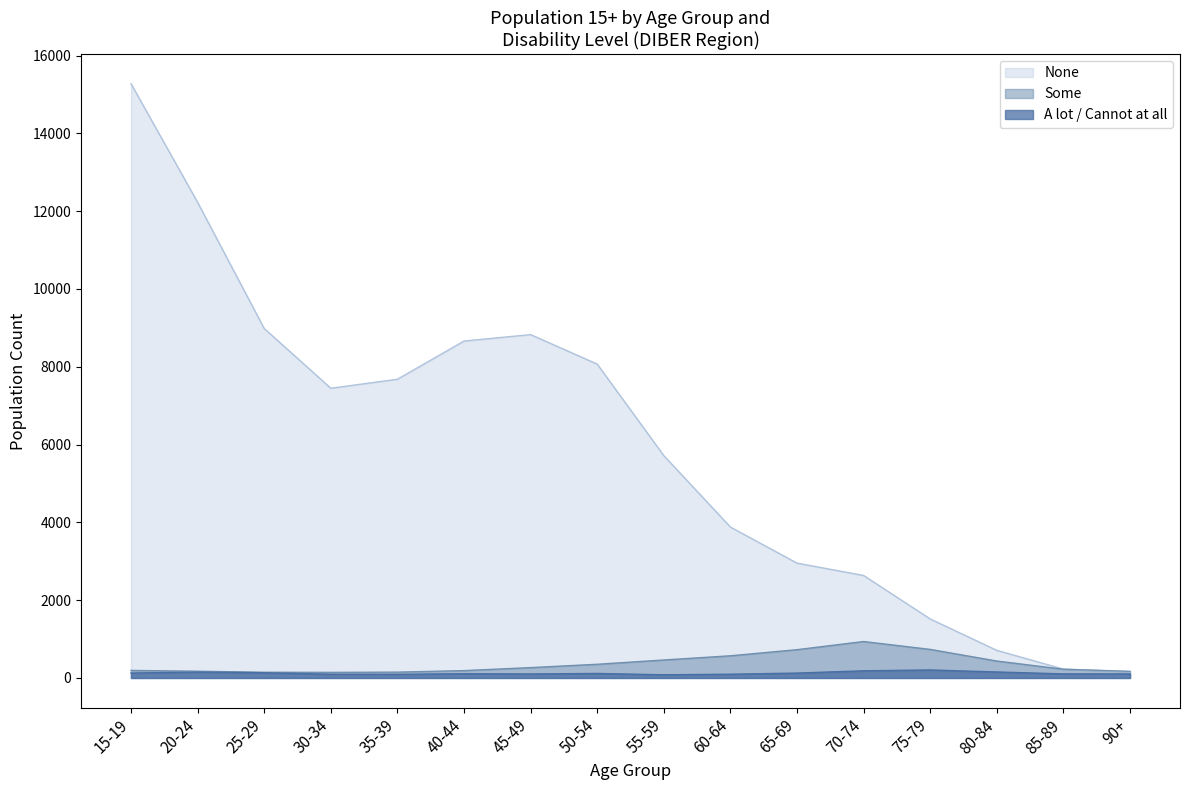

Count the number of data series in this chart.

3